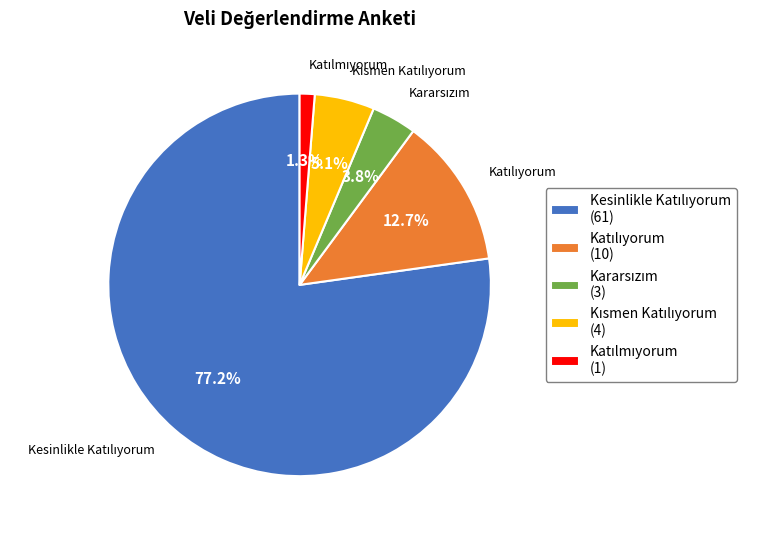

Does any single category account for the majority?

Yes